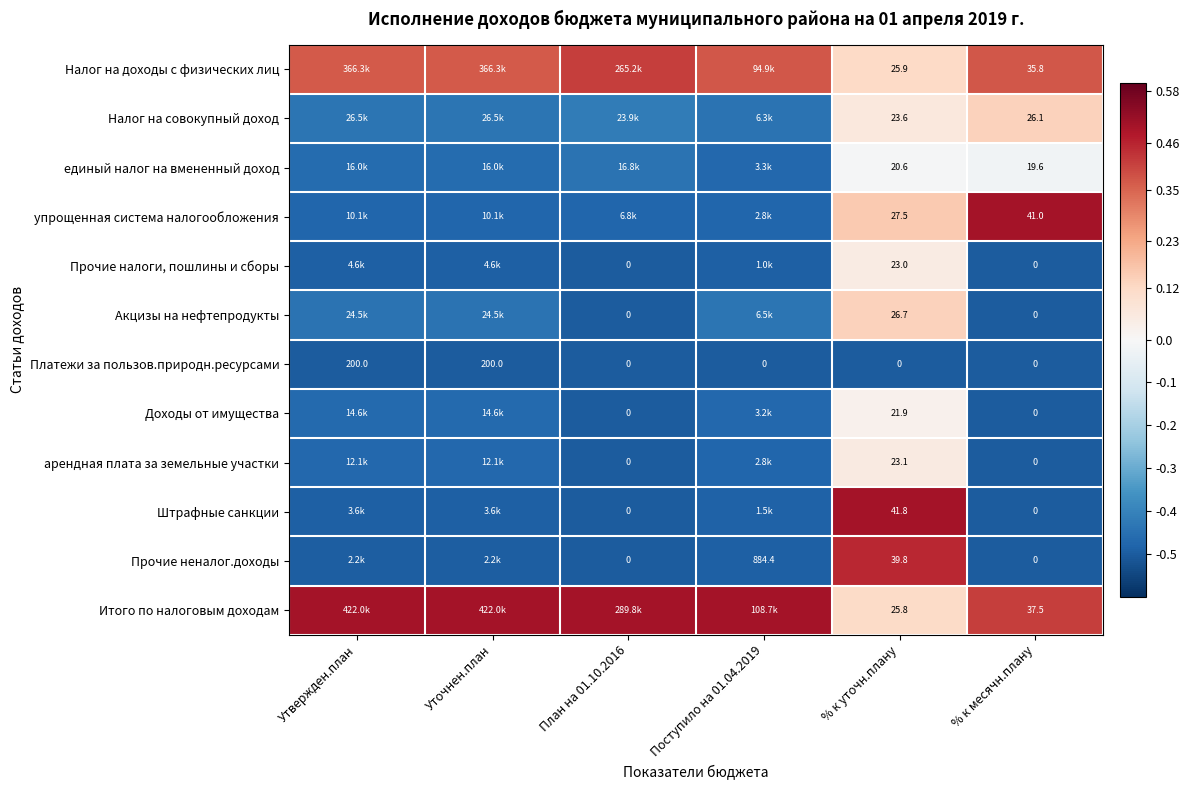

Is the value of Акцизы на нефтепродукты at % к уточн.плану greater than the value of Прочие неналог.доходы at % к уточн.плану?

No